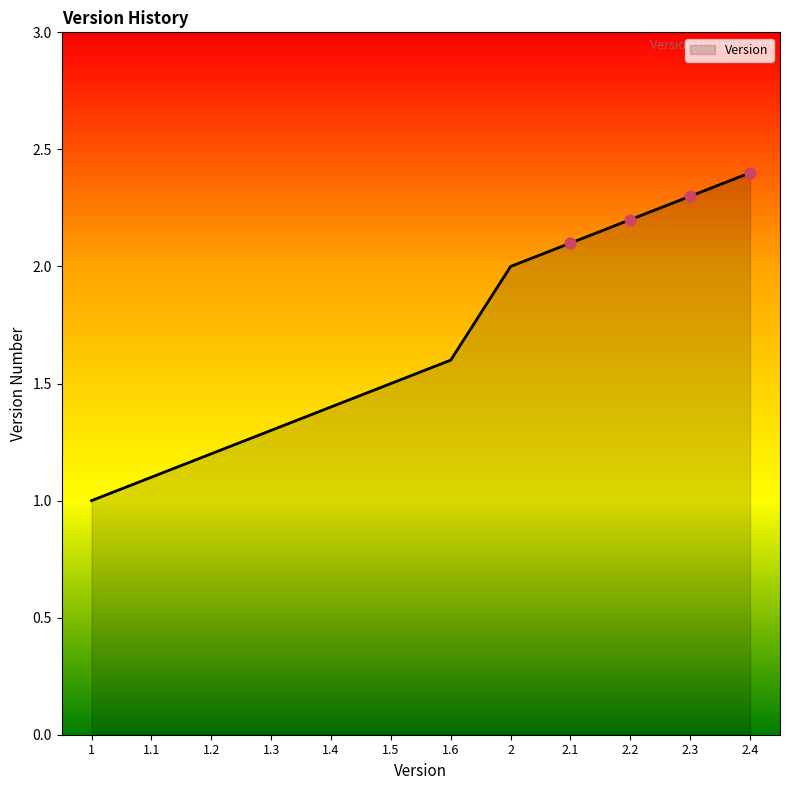

What is the ratio of the value at 2.3 to the value at 2.4?

1.0